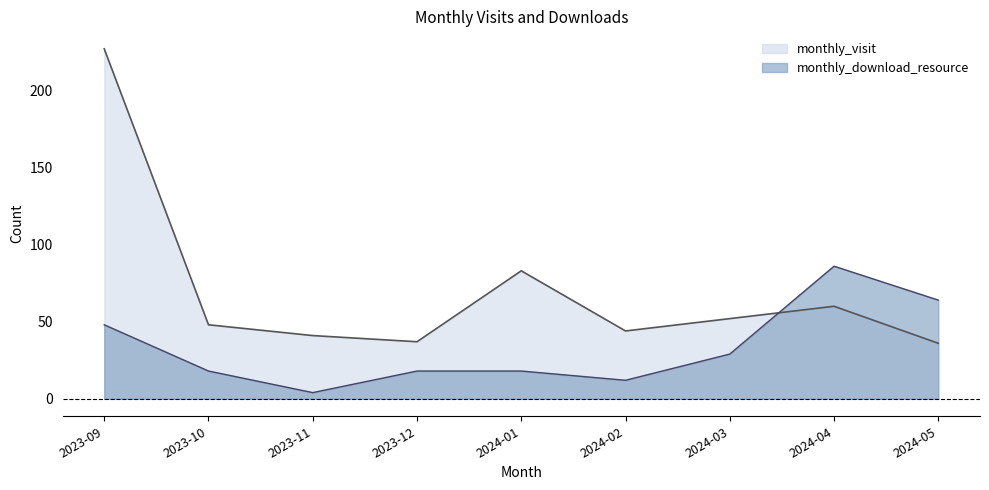

At which category does the chart reach its minimum across all series?

2023-11